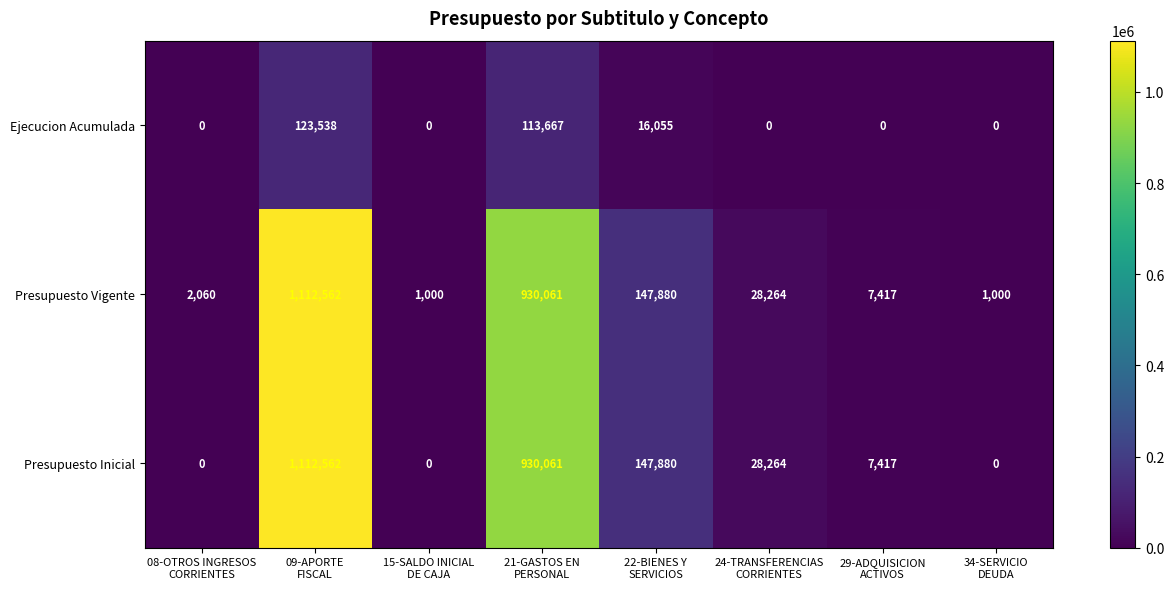

At how many categories does at least one series exceed 121811?

3